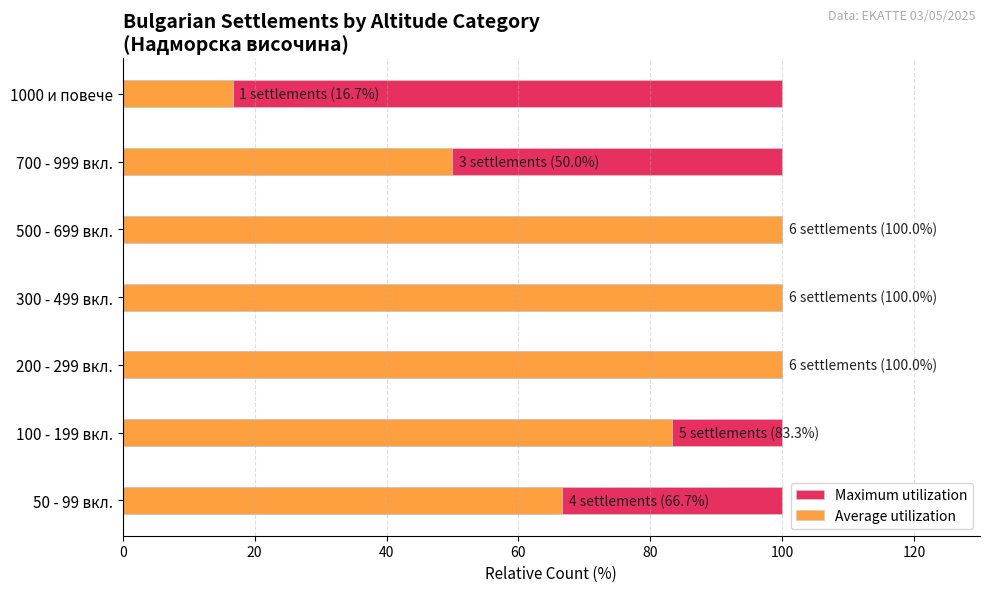

Between 20 and 100, which series saw the biggest shift?

Average utilization